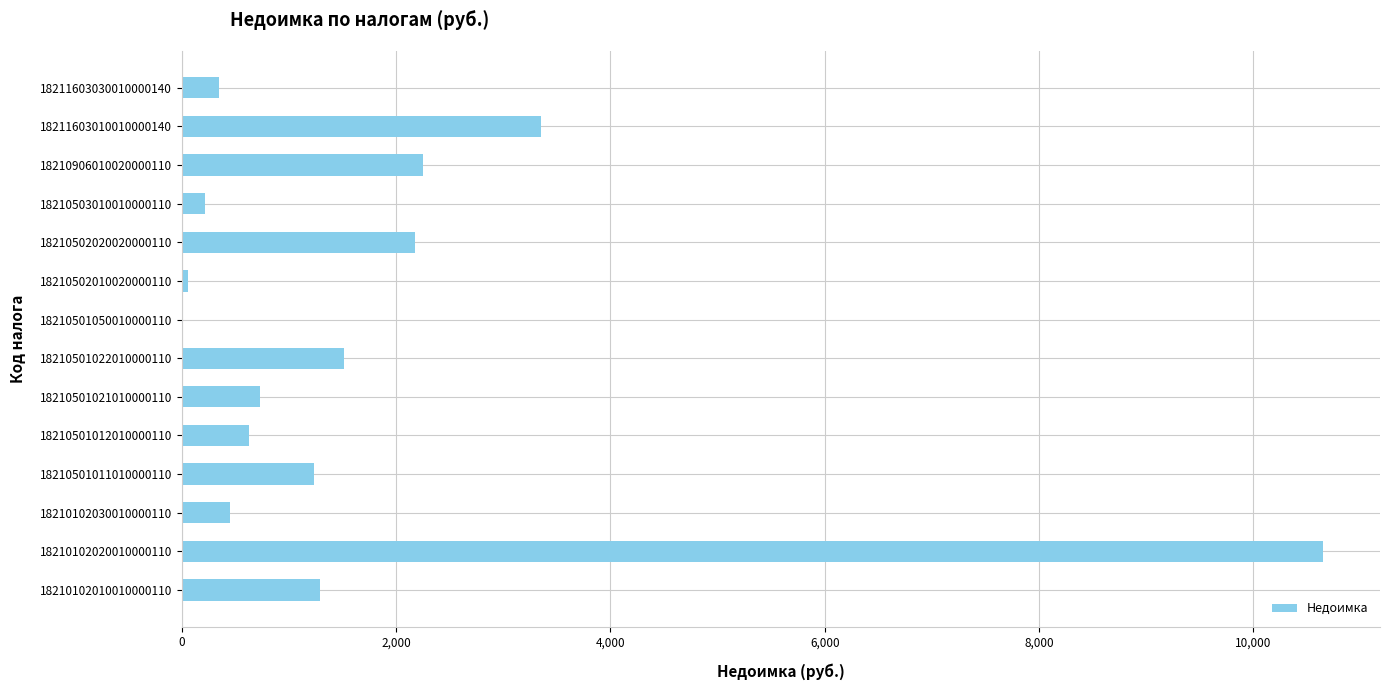

Where is the data nearest to the value 5325?

18211603010010000140